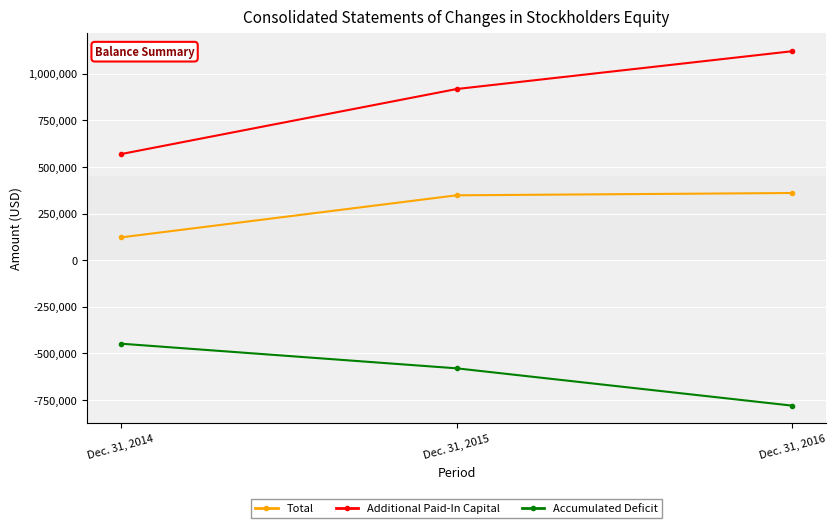

Rank the series at Dec. 31, 2015 from highest to lowest value.

Additional Paid-In Capital, Total, Accumulated Deficit